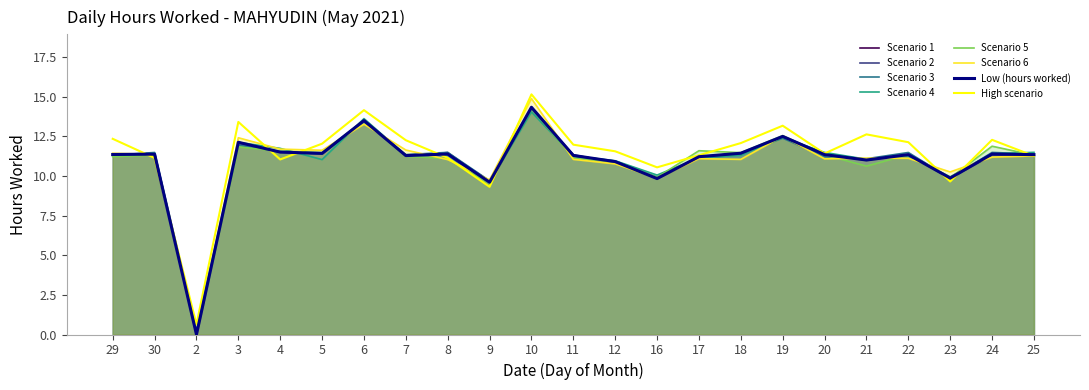

How many categories are shown in the chart?

23